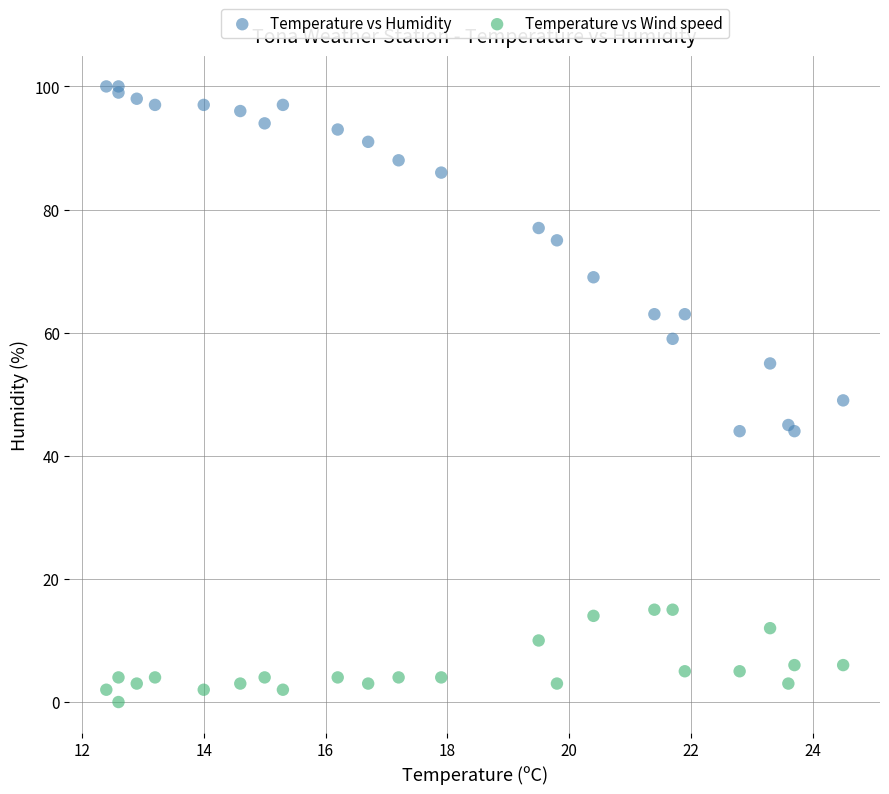

What are all the series names shown in the legend?

Temperature vs Humidity, Temperature vs Wind speed